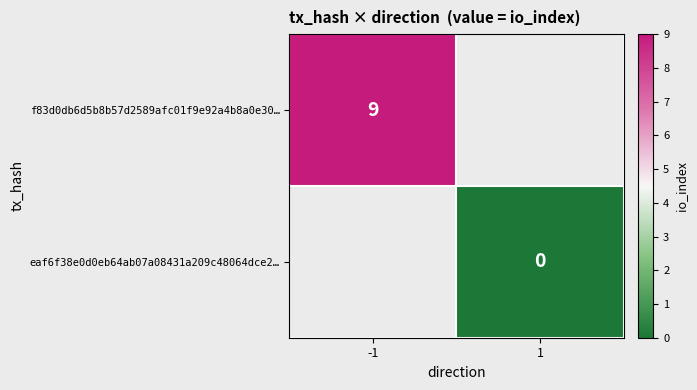

The f83d0db6d5b8b57d2589afc01f9e92a4b8a0e30… series shows 9 at -1. True or false?

True